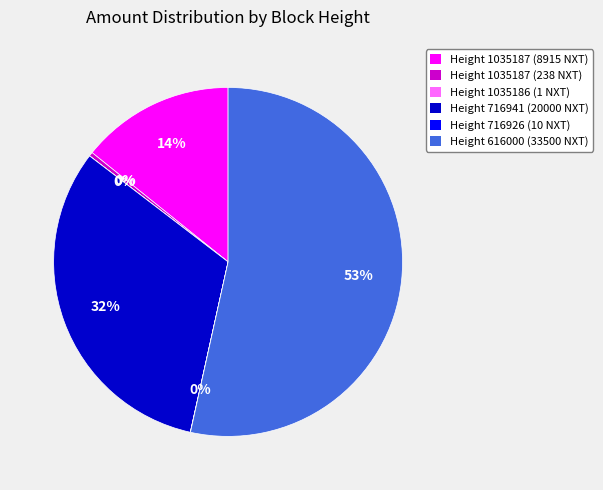

The Height 1035187 (8915 NXT) slice represents 27% of the pie. True or false?

False